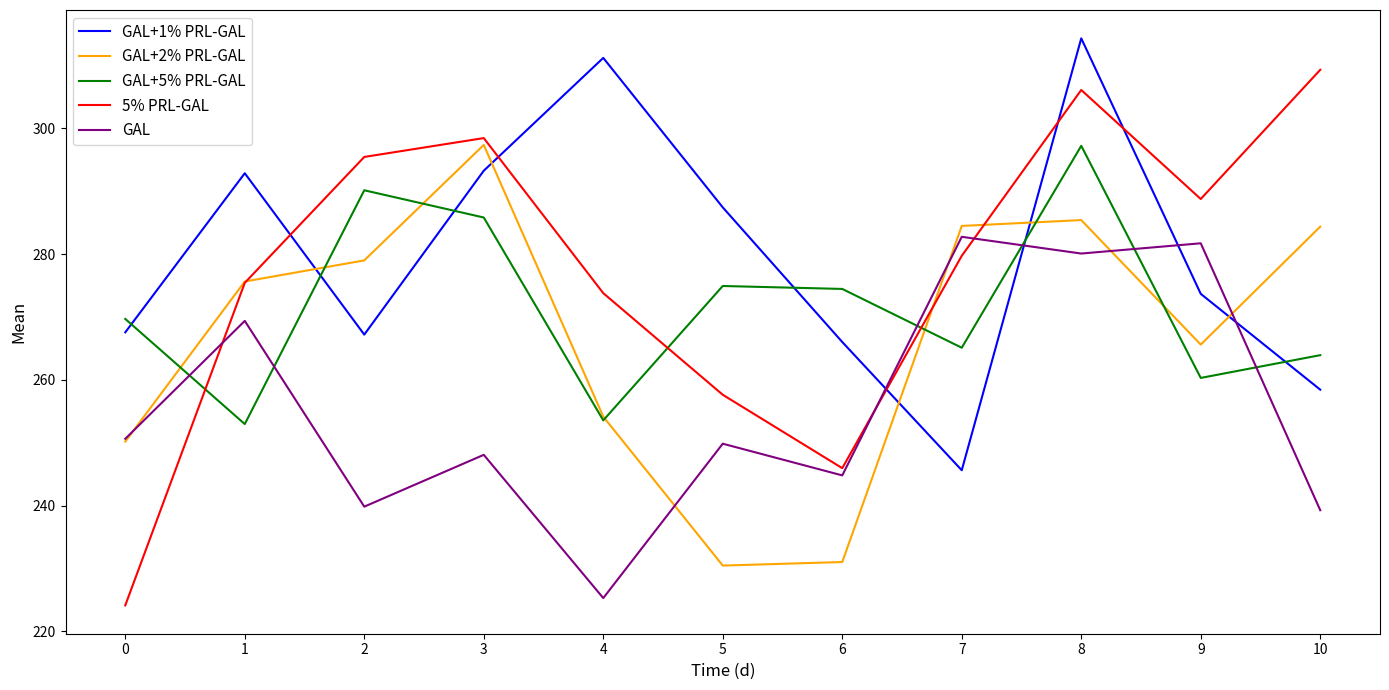

What is the sum of the GAL values at 9 and 4?

507.0